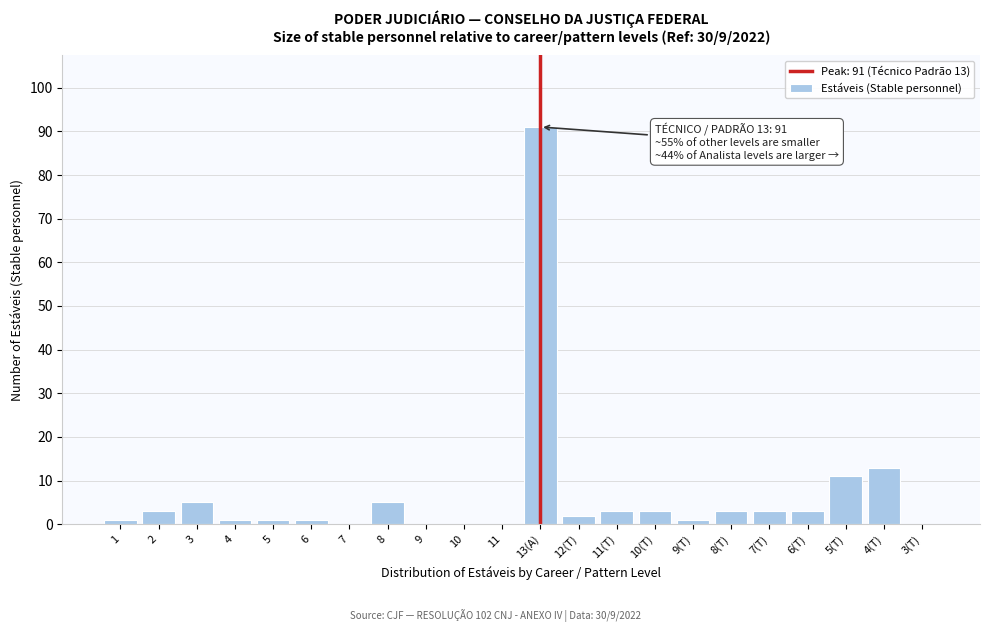

Reading right to left, transcribe all the data shown in this chart.

3(T)=0	4(T)=13	5(T)=11	6(T)=3	7(T)=3	8(T)=3	9(T)=1	10(T)=3	11(T)=3	12(T)=2	13(A)=91	11=0	10=0	9=0	8=5	7=0	6=1	5=1	4=1	3=5	2=3	1=1